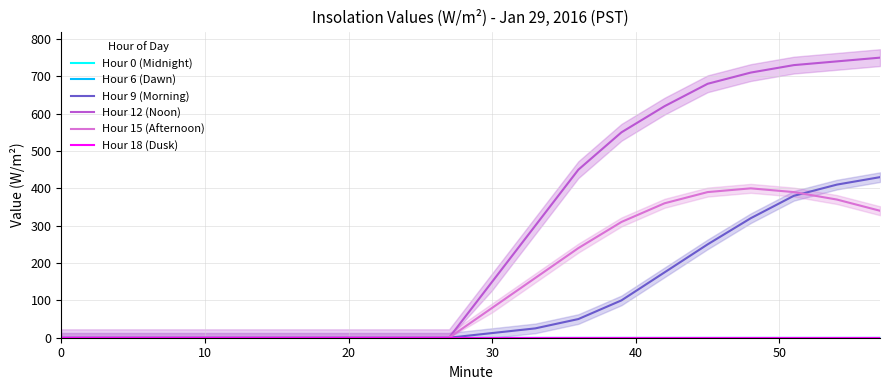

Which series changed the most between 10 and 20?

Hour 0 (Midnight)